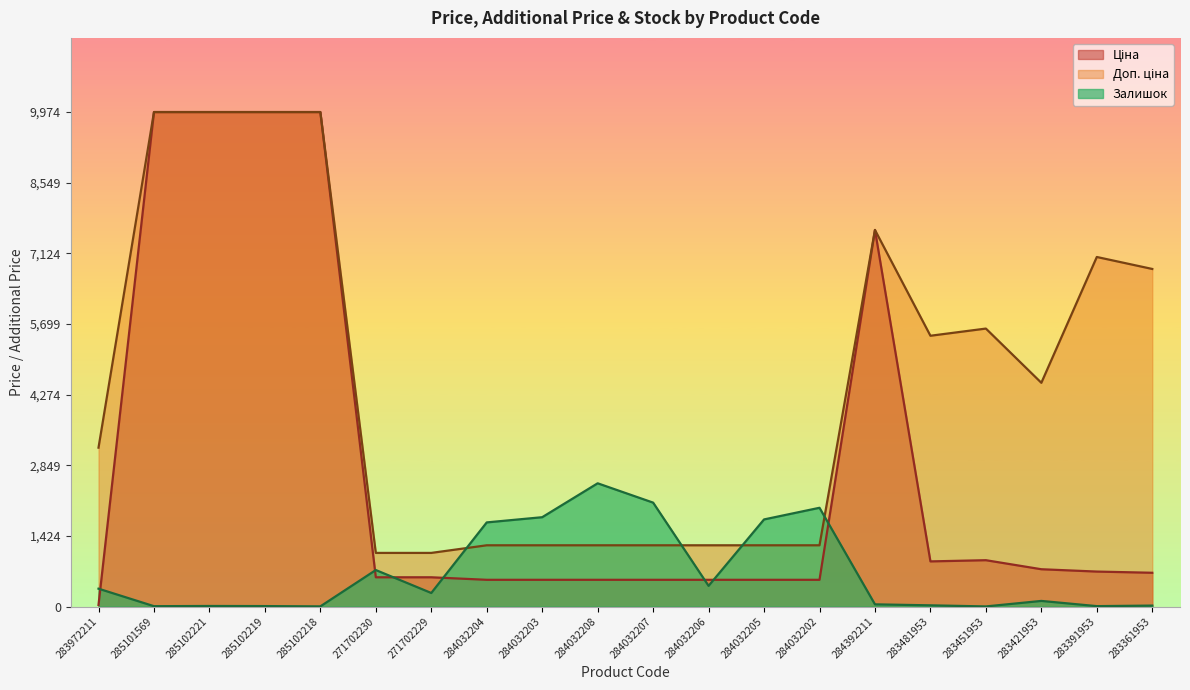

True or false: Ціна has a value of 752.2 at 283421953.

True